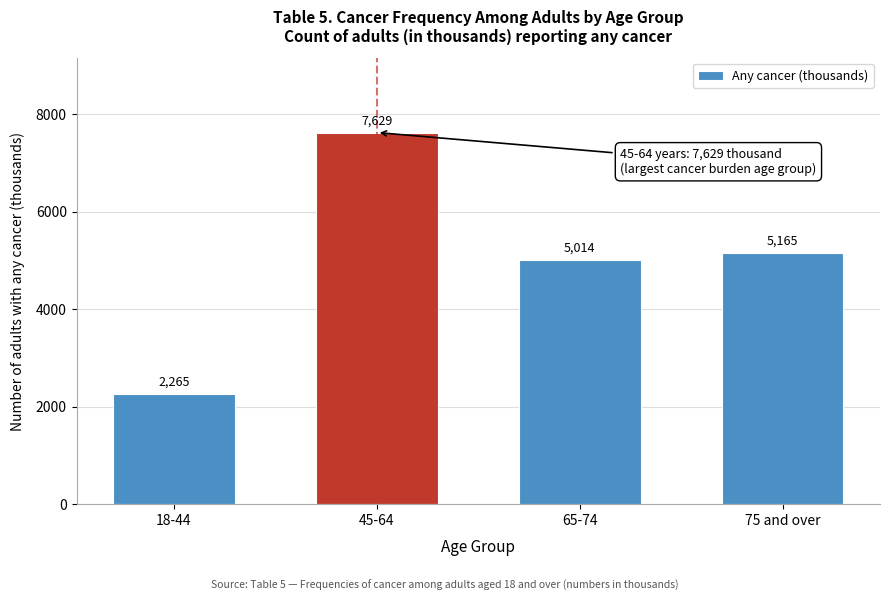

Reading right to left, what are all the values shown in this chart?

5165	5014	7629	2265